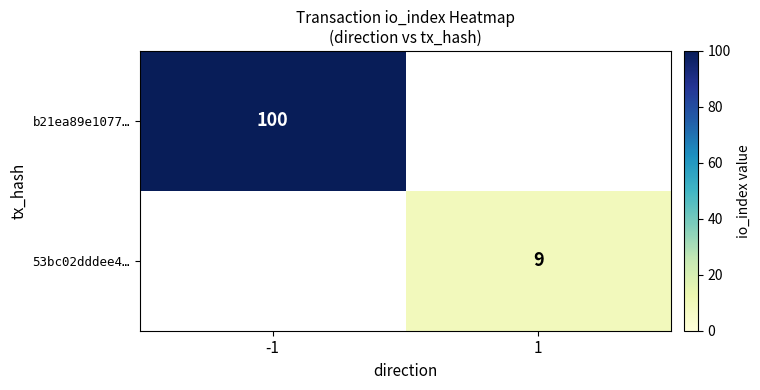

Is it true that 53bc02dddee4… equals 3 at 1?

False